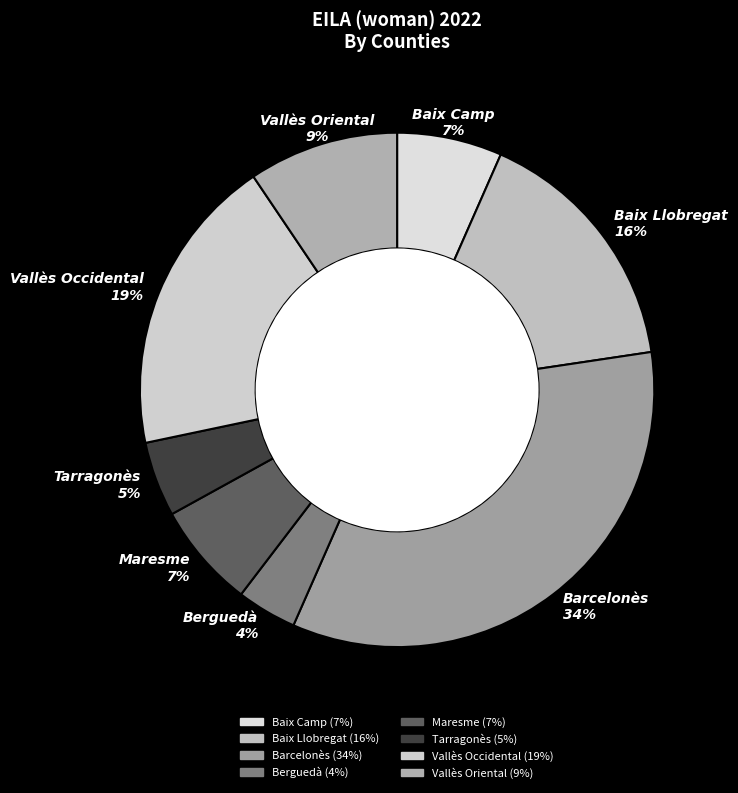

Which category has the biggest portion of the pie?

Barcelonès